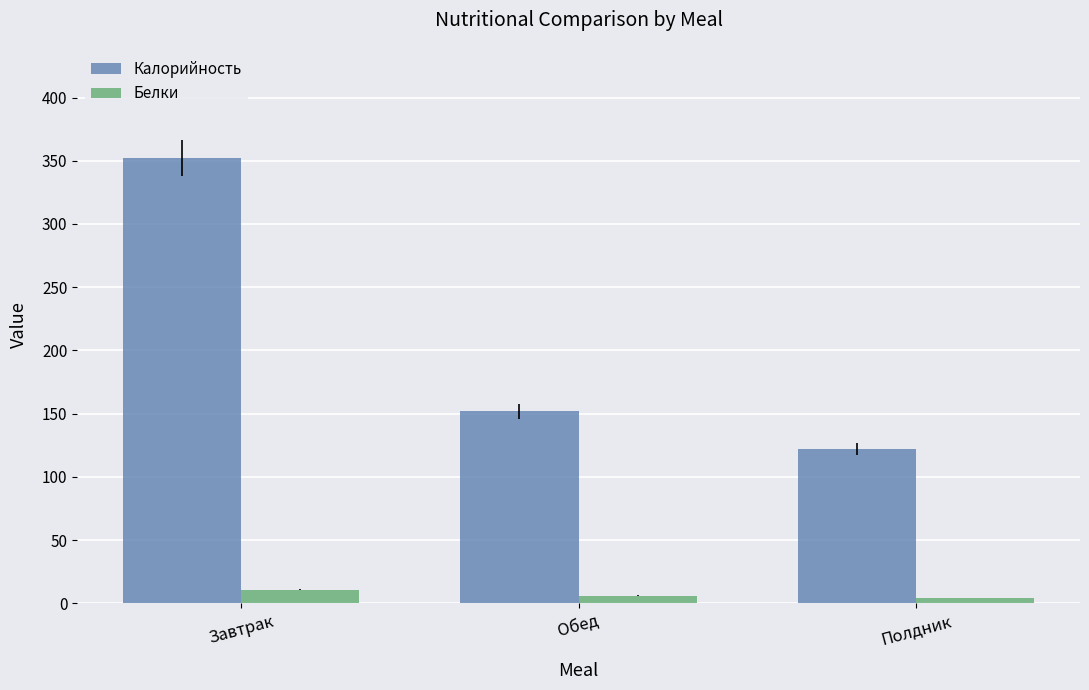

Which series has the largest total across all categories?

Калорийность